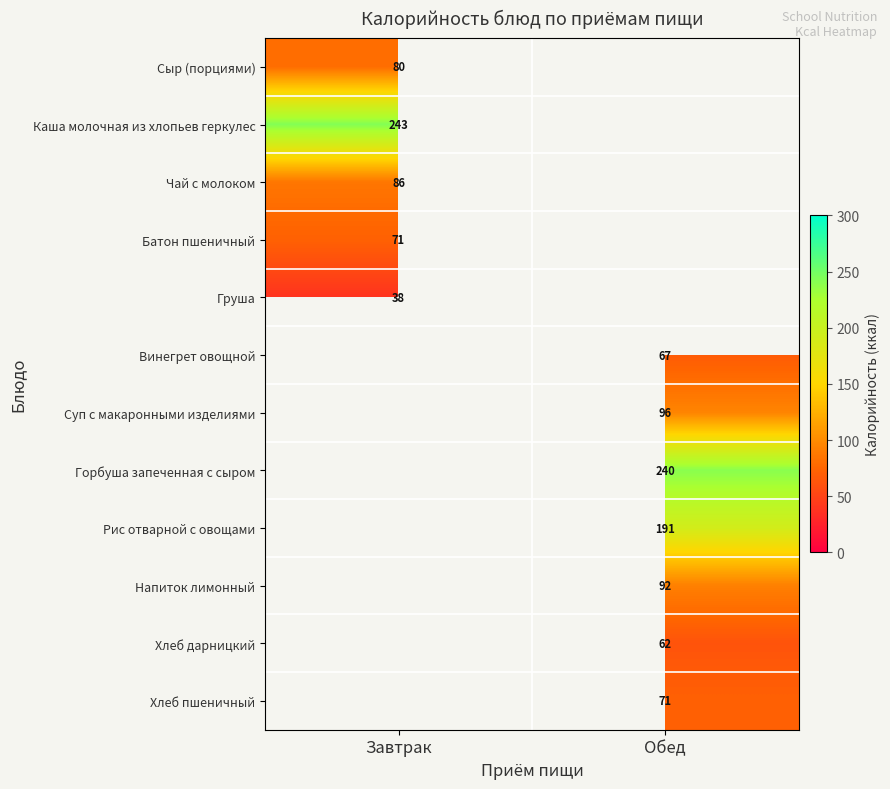

What value does the Хлеб дарницкий series have at Обед?

61.8